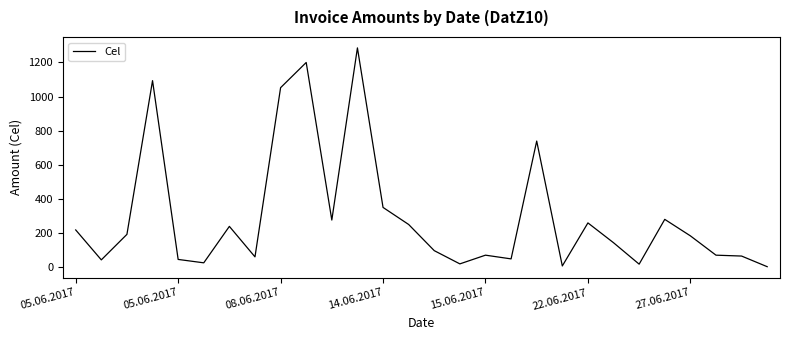

What is the difference between the maximum and minimum values?

1283.2